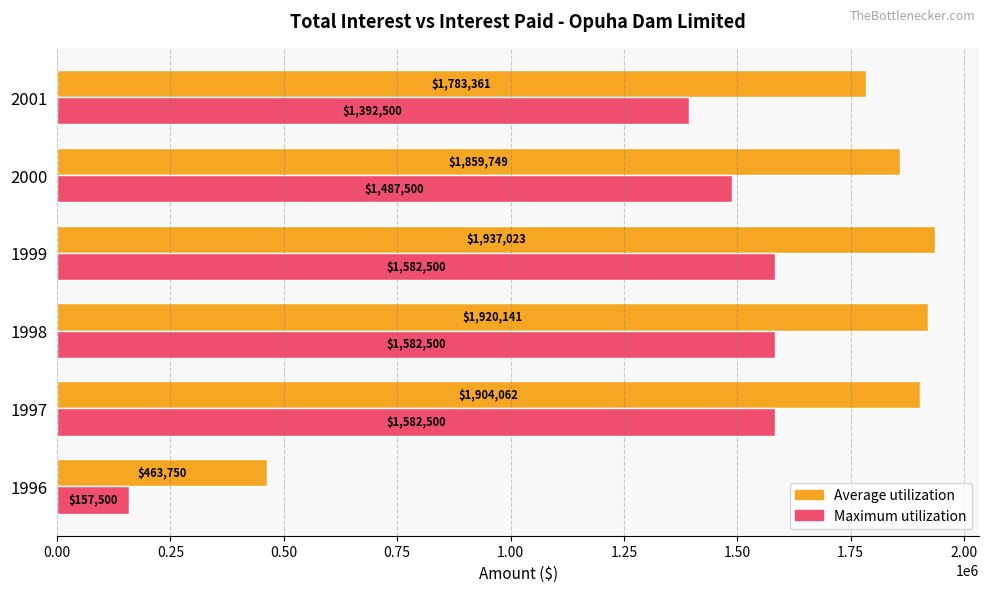

Which series has the widest spread of values?

Average utilization